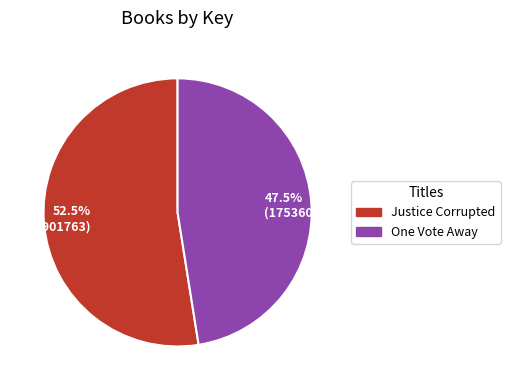

Rank the categories by value from lowest to highest.

47.5% (175360186), 52.5% (193901763)